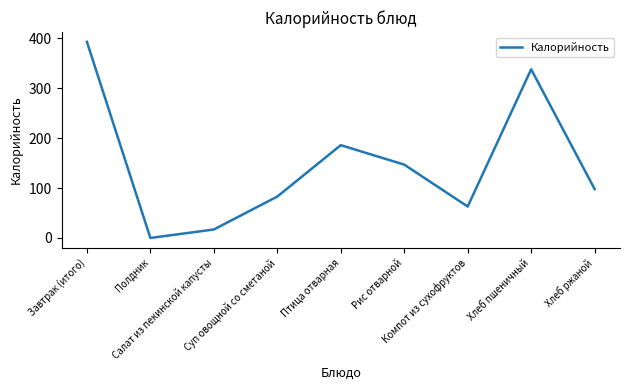

Which has a higher value, Салат из пекинской капусты or Хлеб пшеничный?

Хлеб пшеничный